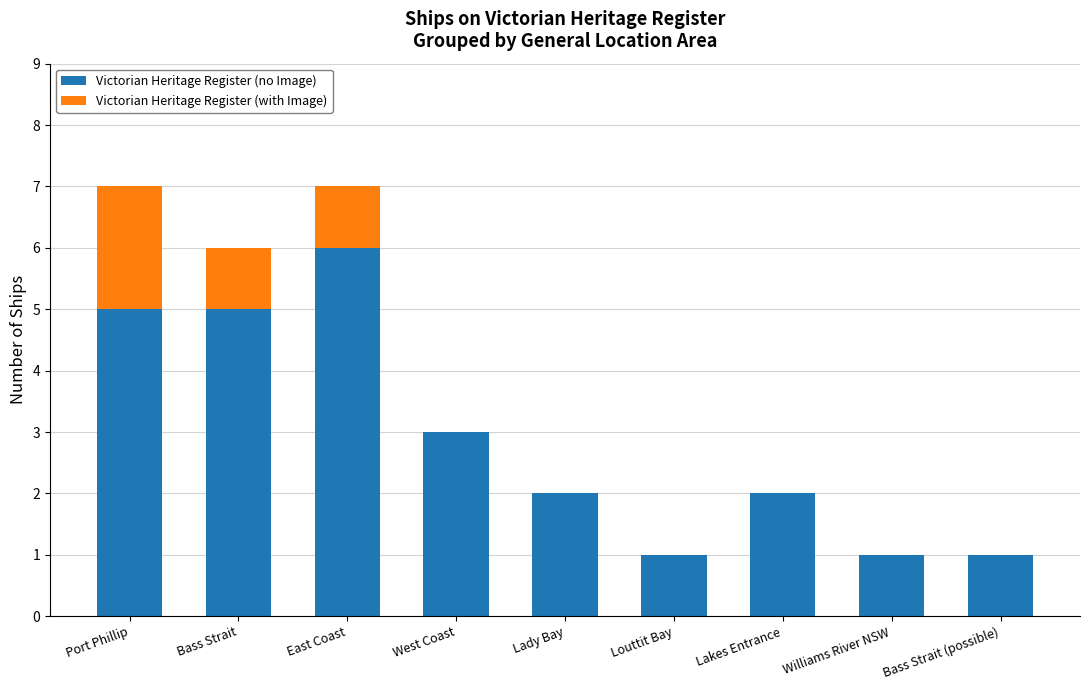

What is the total value across all series at Port Phillip?

7